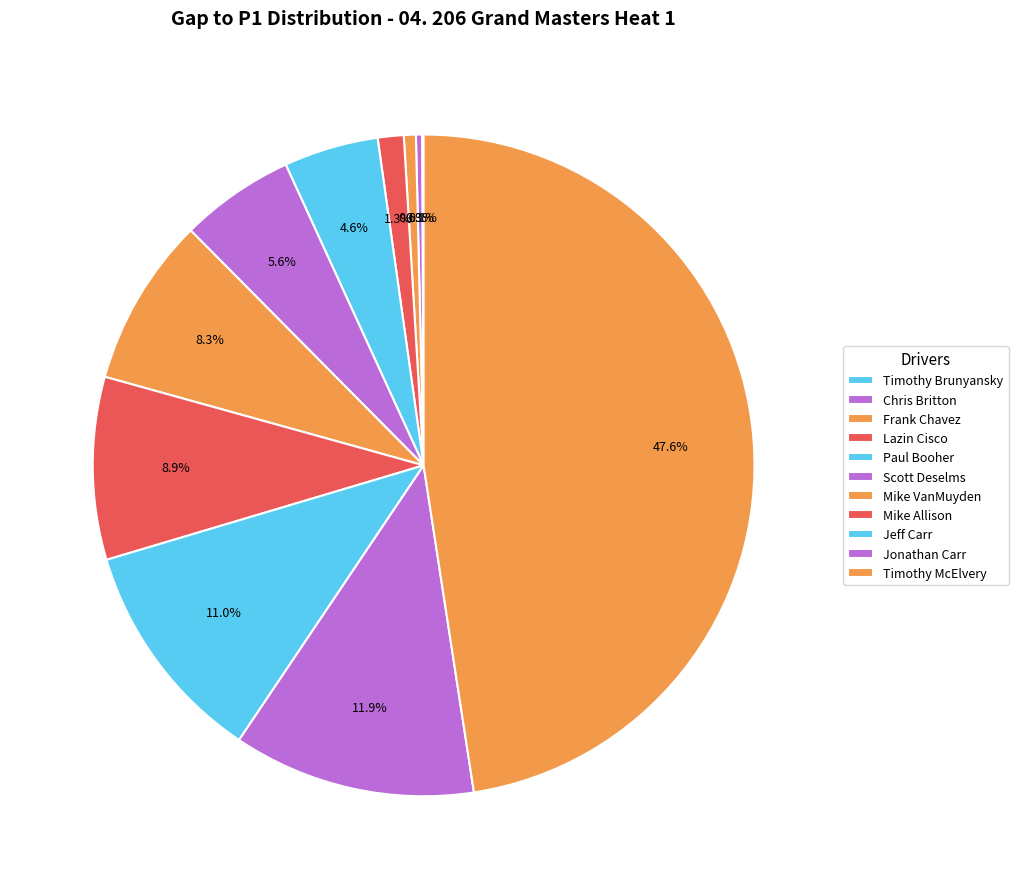

Is Mike Allison the majority of the pie?

No